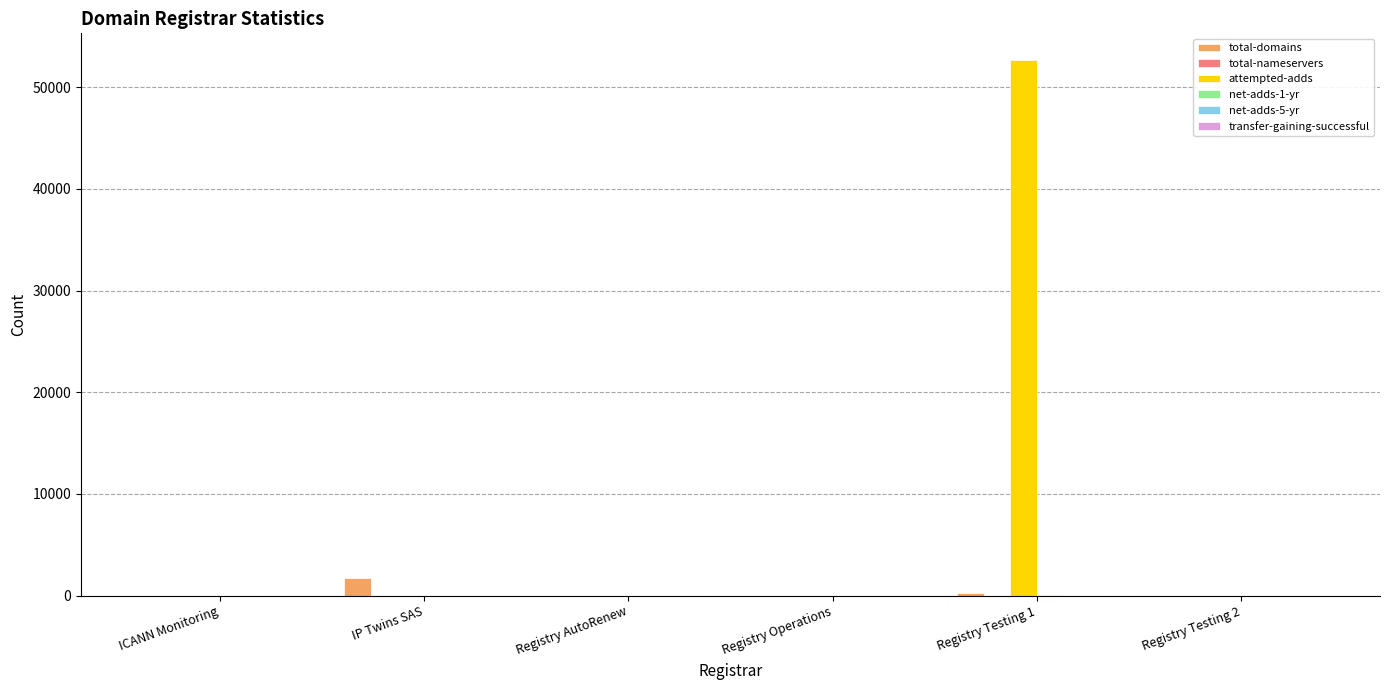

Is it true that total-domains equals 0 at Registry AutoRenew?

True